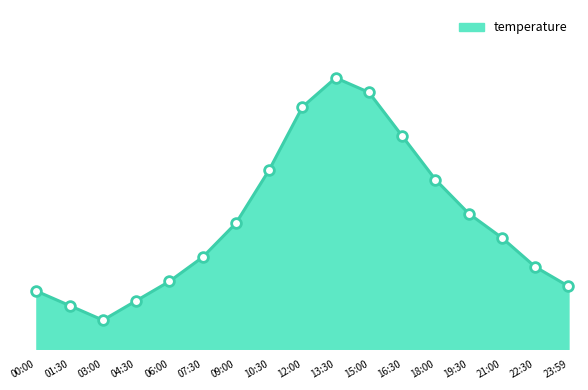

Which category has the lowest value across all series?

03:00